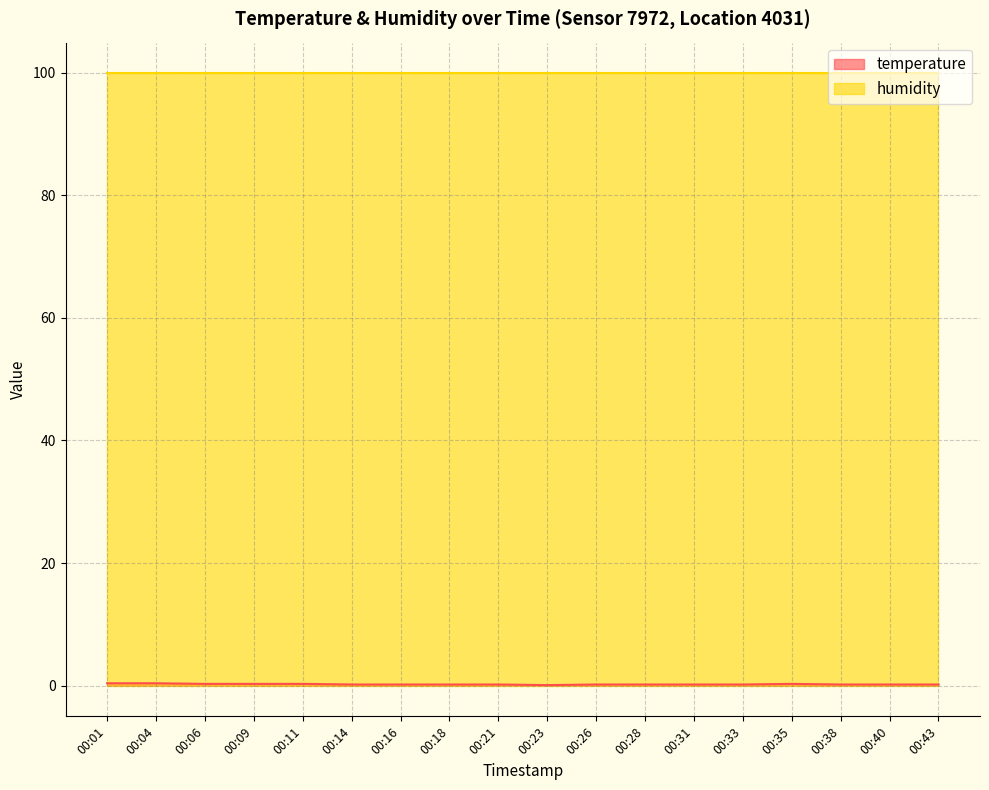

Which series has the largest total across all categories?

humidity